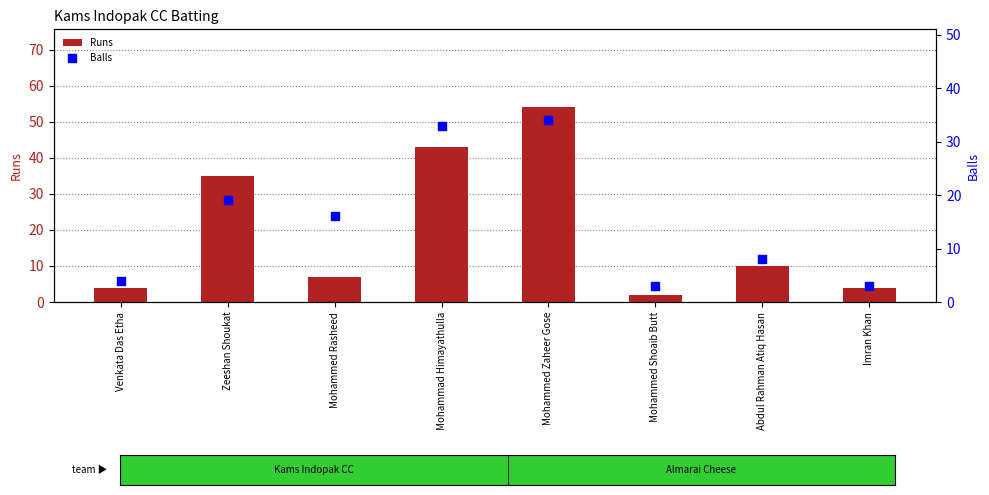

Which series has the widest spread of Y values?

Runs